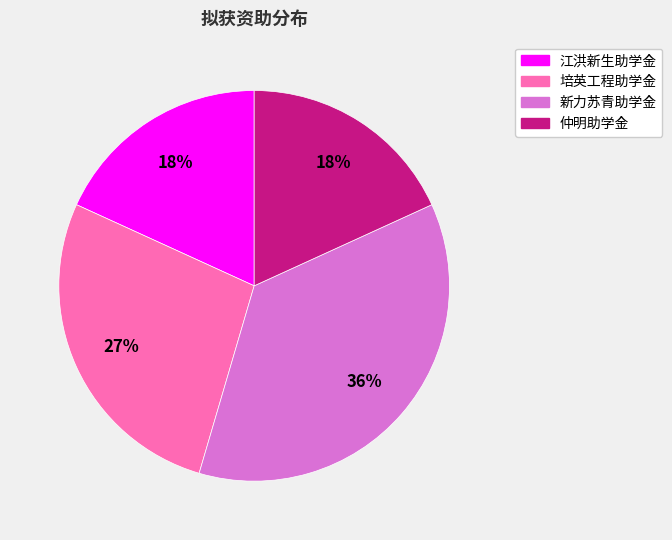

To the nearest percent, what is the average slice percentage?

25%